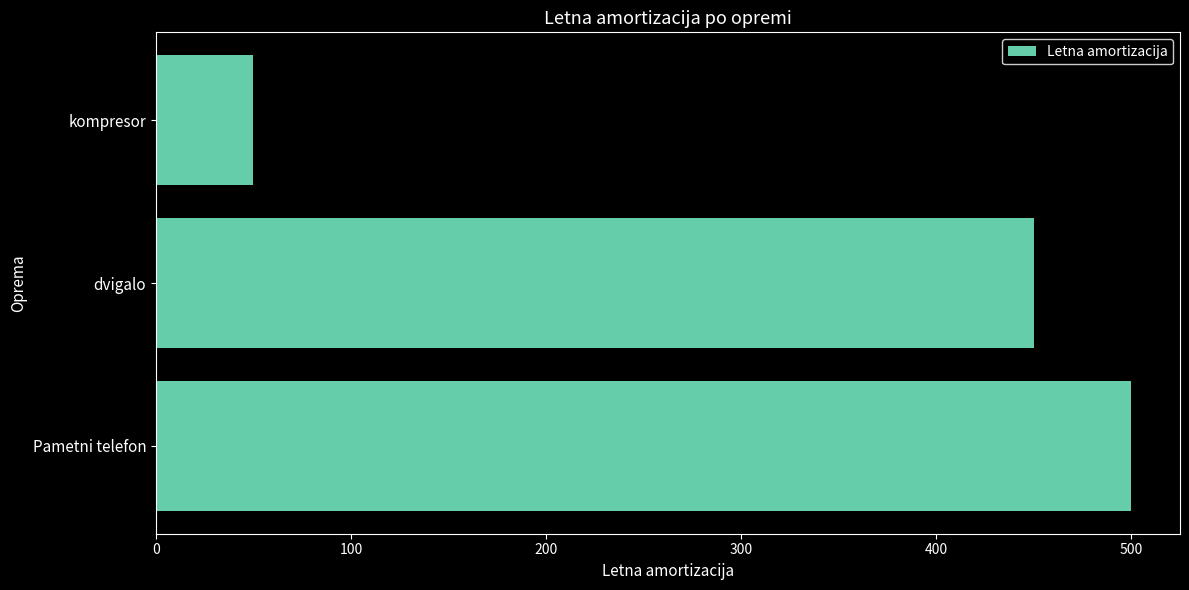

Which has a higher value, Pametni telefon or kompresor?

Pametni telefon